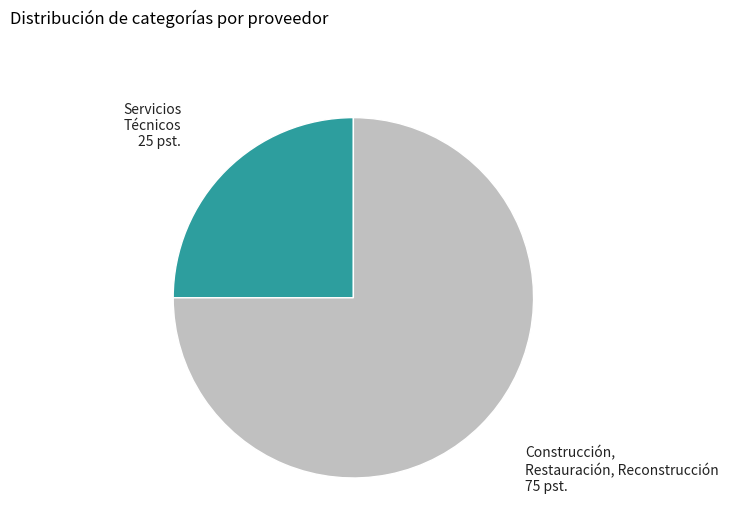

How many slices are in this pie chart?

2